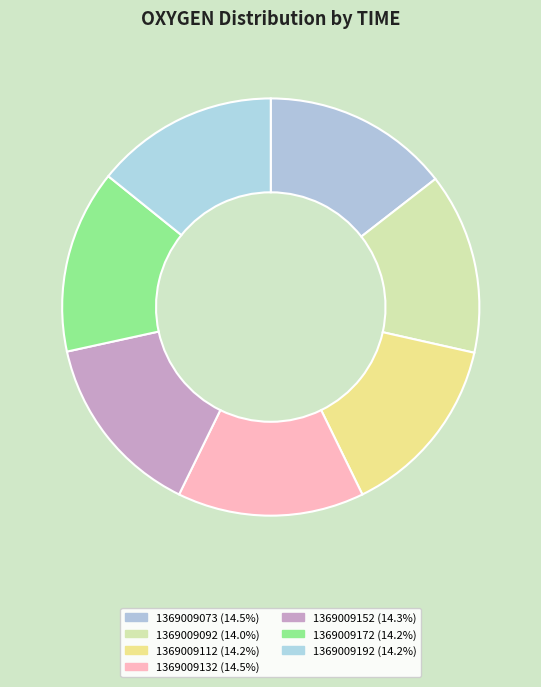

Which has a higher value, 1369009092 or 1369009073?

1369009073